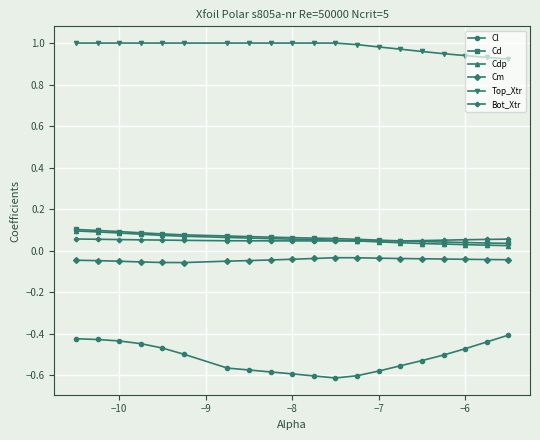

Is this an area chart (filled region under the line)?

No